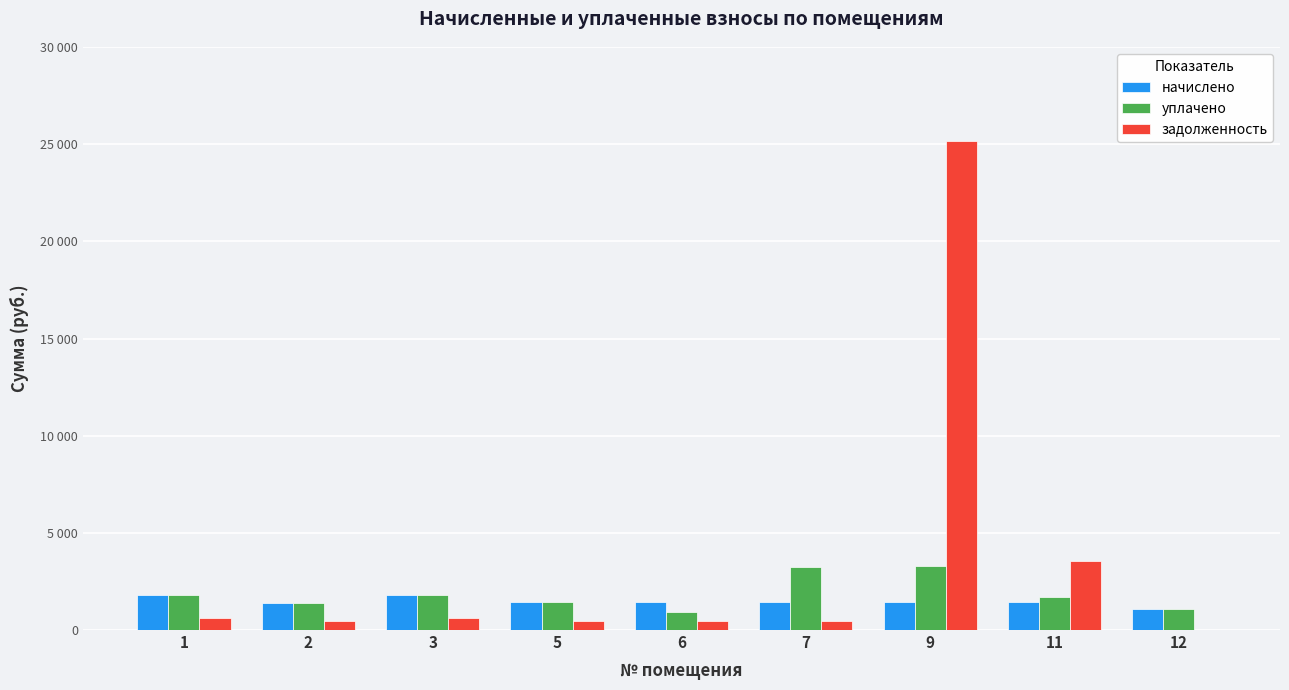

What is the sum of the начислено values at 3 and 7?

3233.4